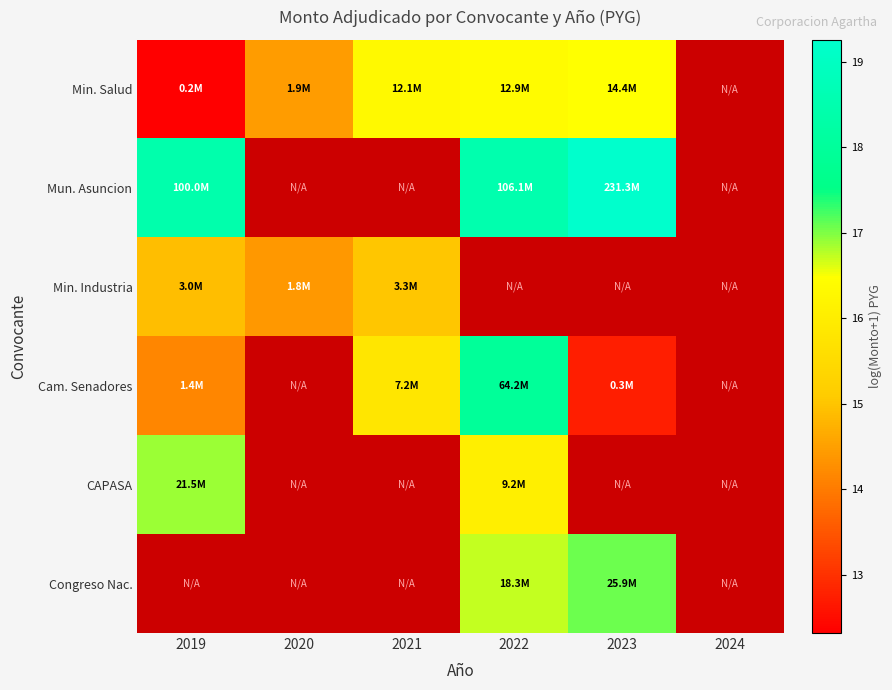

Is it true that Mun. Asuncion equals 26.7 at 2022?

False